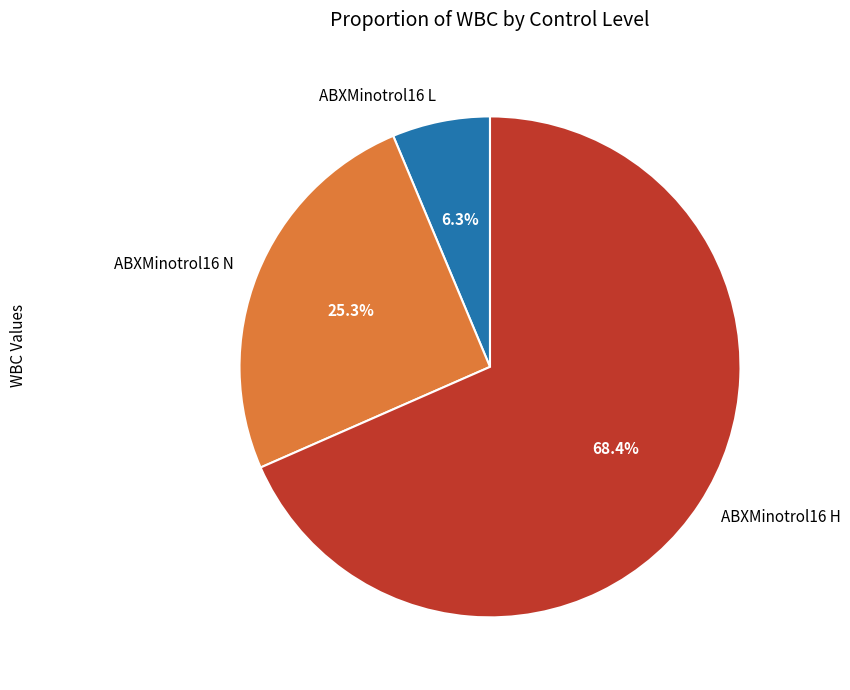

True or false: ABXMinotrol16 N accounts for 39% of the total.

False